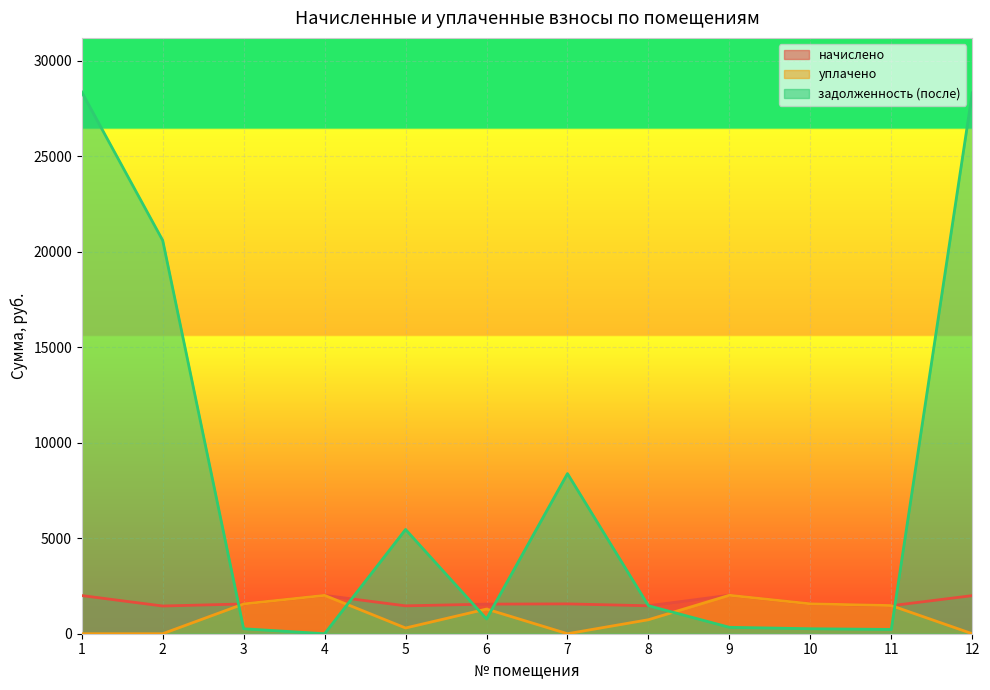

Where is the first local minimum for начислено?

2